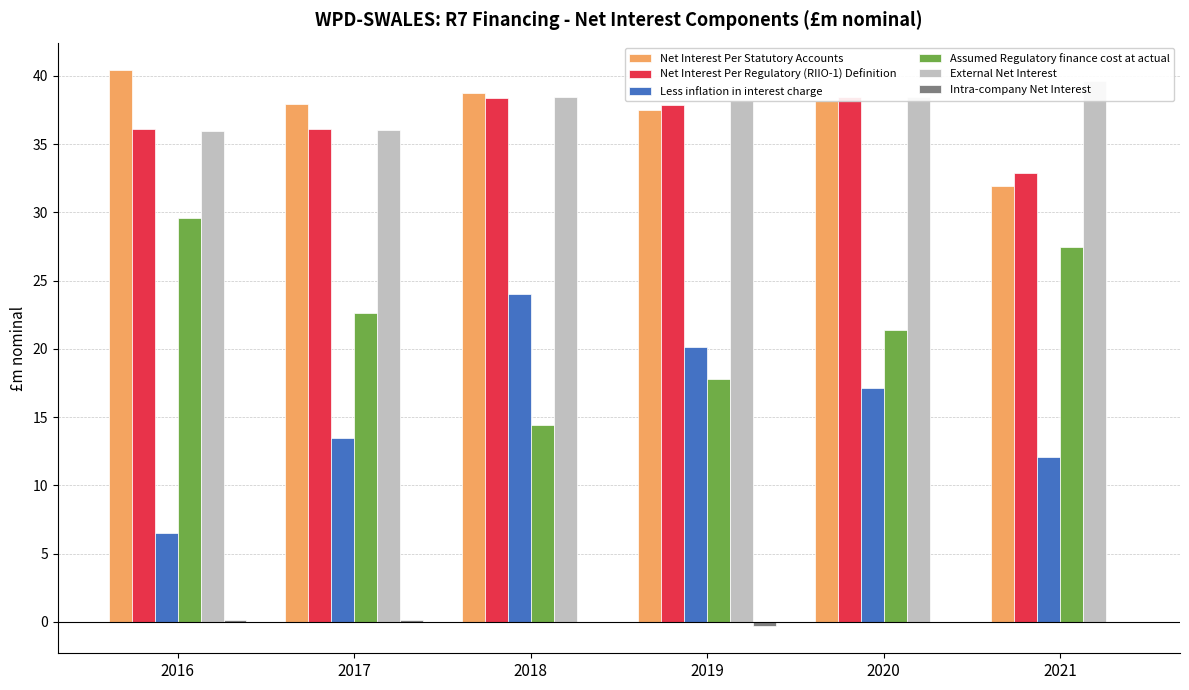

Reading left to right, extract all data points from this chart.

Net Interest Per Statutory Accounts: 40.4	37.9	38.7	37.5	38.2	32.0
Net Interest Per Regulatory (RIIO-1) Definition: 36.1	36.1	38.4	37.9	38.4	32.9
Less inflation in interest charge: 6.5	13.5	24.0	20.1	17.1	12.1
Assumed Regulatory finance cost at actual: 29.6	22.7	14.4	17.8	21.4	27.5
External Net Interest: 36.0	36.0	38.4	38.2	38.5	39.6
Intra-company Net Interest: 0.1	0.1	-0.0	-0.3	-0.0	-0.0